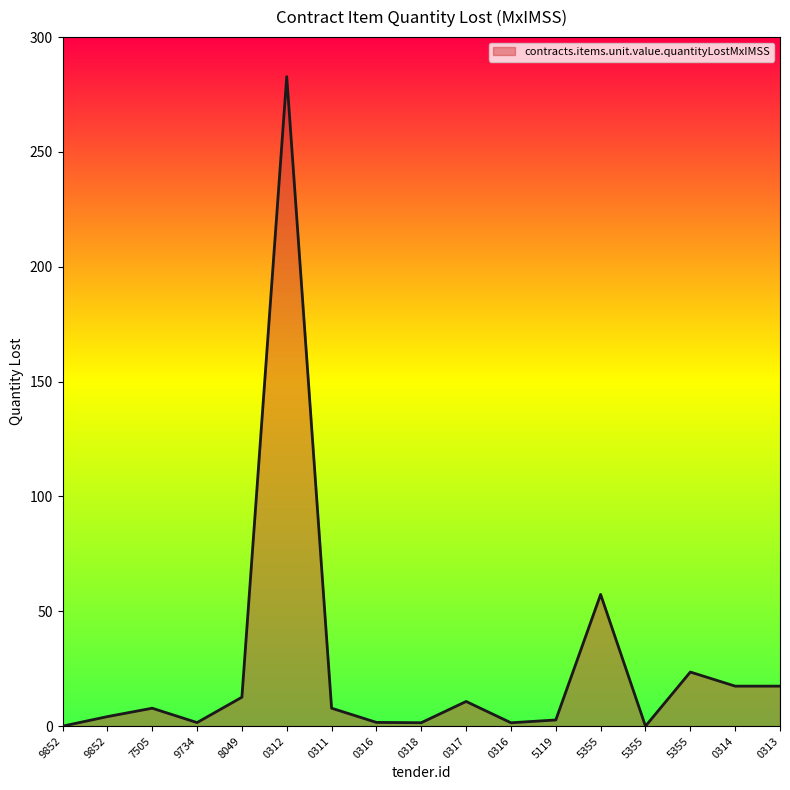

Does the chart have visible grid lines?

No